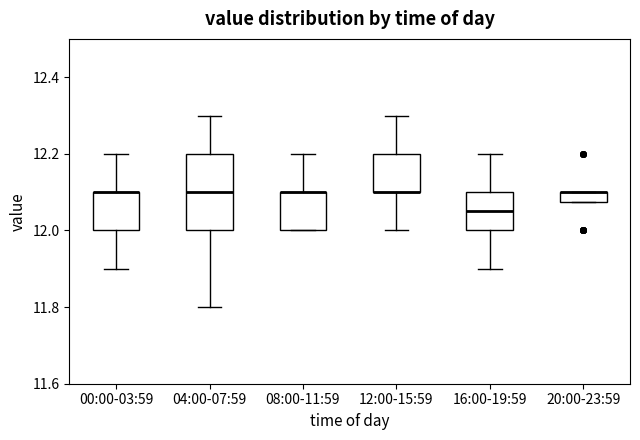

Where does the upper whisker of the box for 08:00-11:59 end on the y-axis? The values are not printed on the chart, so give them approximately, as read against the axis.

12.20